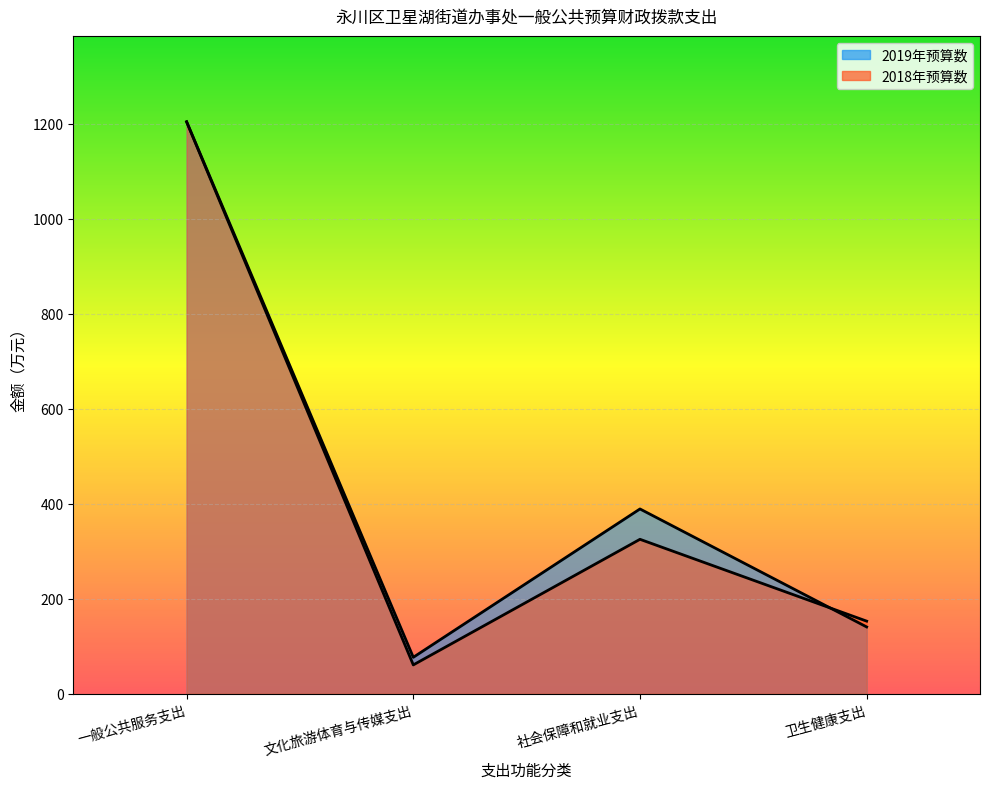

True or false: 2018年预算数 has a value of 2030.1 at 一般公共服务支出.

False